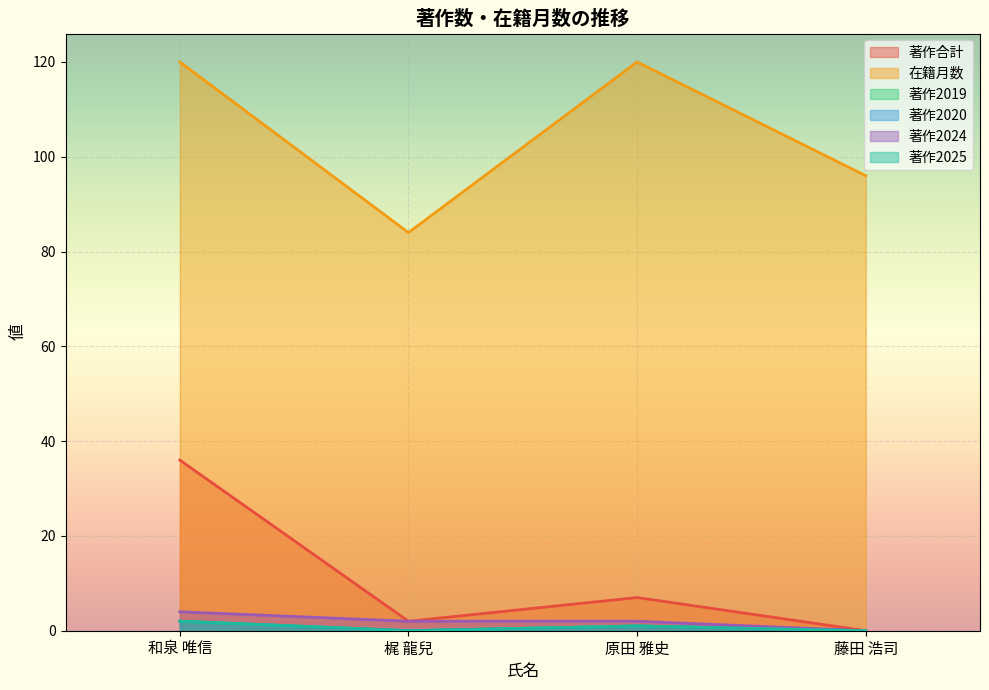

Is the value of 著作2025 at 原田 雅史 greater than the value of 在籍月数 at 和泉 唯信?

No